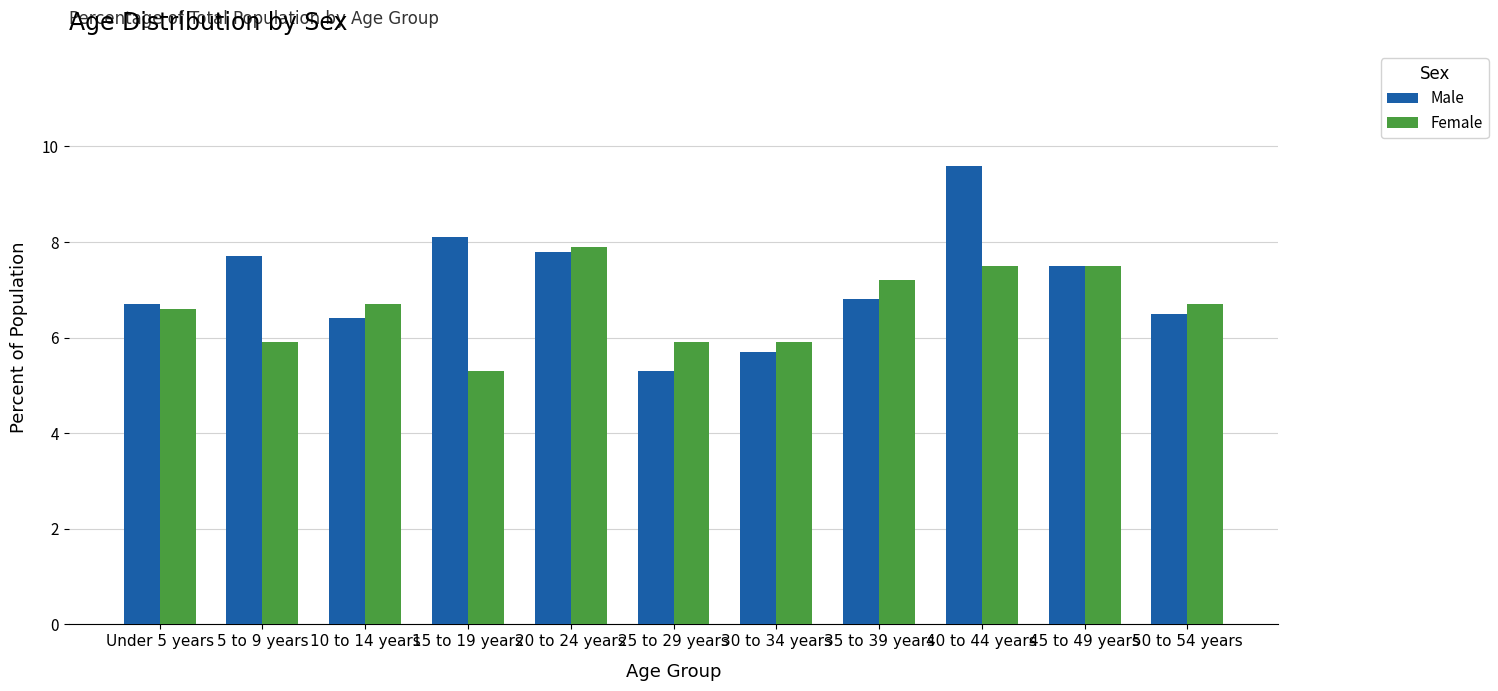

What is the difference between the maximum and minimum values in the Female series?

2.6